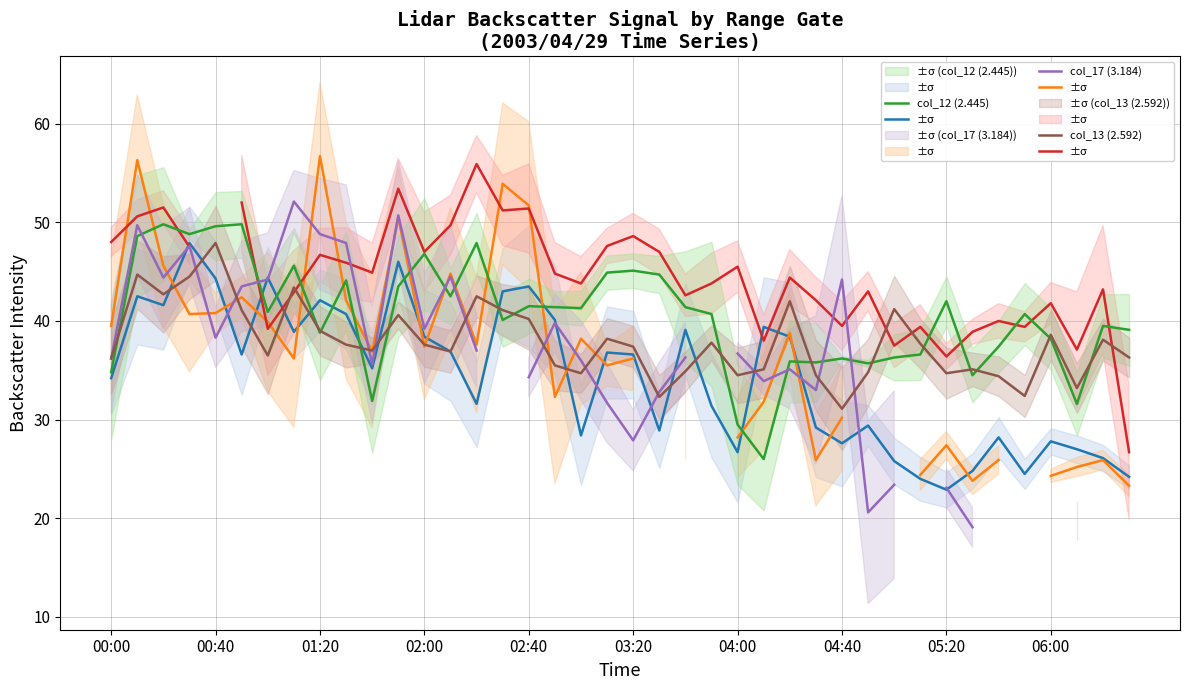

Does the chart have visible grid lines?

Yes